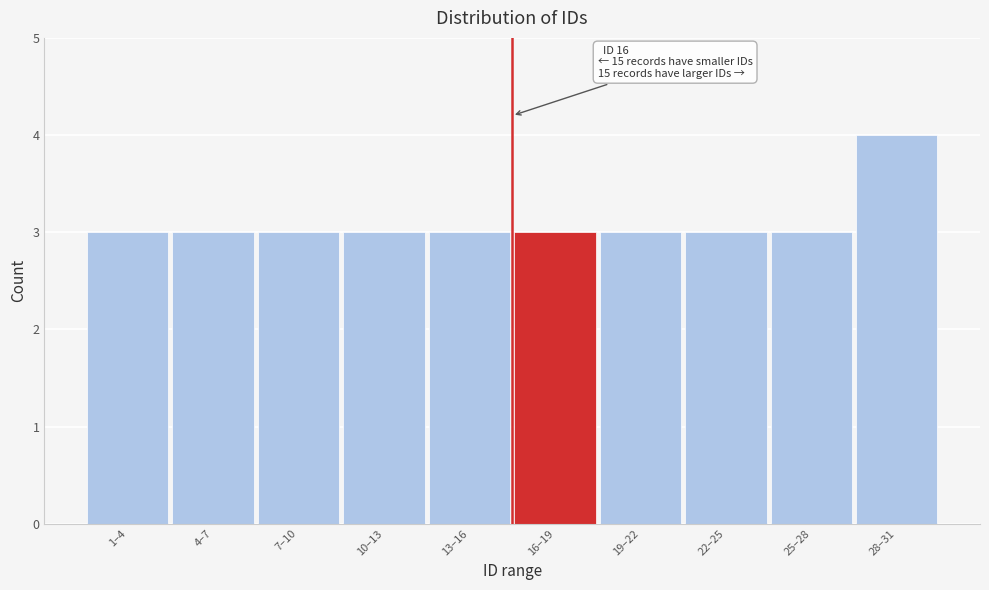

Reading left to right, list all the values displayed in this chart.

3	3	3	3	3	3	3	3	3	4